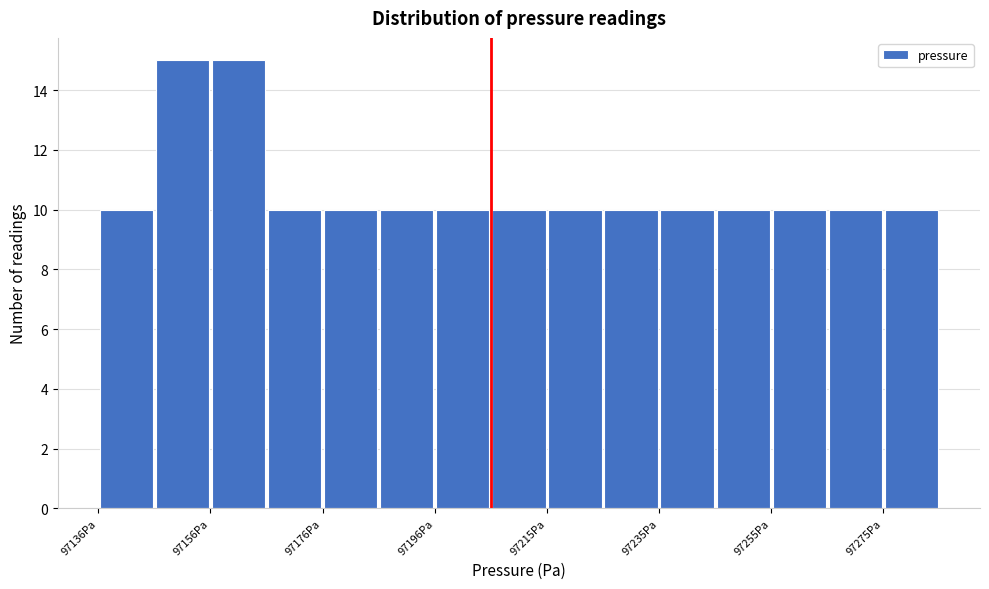

Reading left to right, list every bar in this chart as the range it spans on the x-axis followed by its height. Neither the bar edges nor the heights are printed on the chart, so give them approximately, as read against the axes.

97136 to 97146: 10
97146 to 97156: 15
97156 to 97166: 15
97166 to 97176: 10
97176 to 97186: 10
97186 to 97196: 10
97196 to 97206: 10
97206 to 97216: 10
97216 to 97226: 10
97226 to 97236: 10
97236 to 97246: 10
97246 to 97256: 10
97256 to 97266: 10
97266 to 97276: 10
97276 to 97286: 10